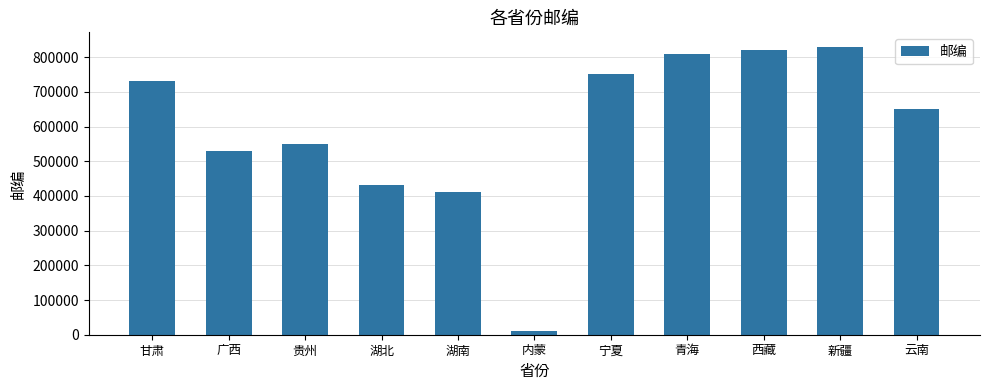

What is the label of the 1st bar from the right?

云南